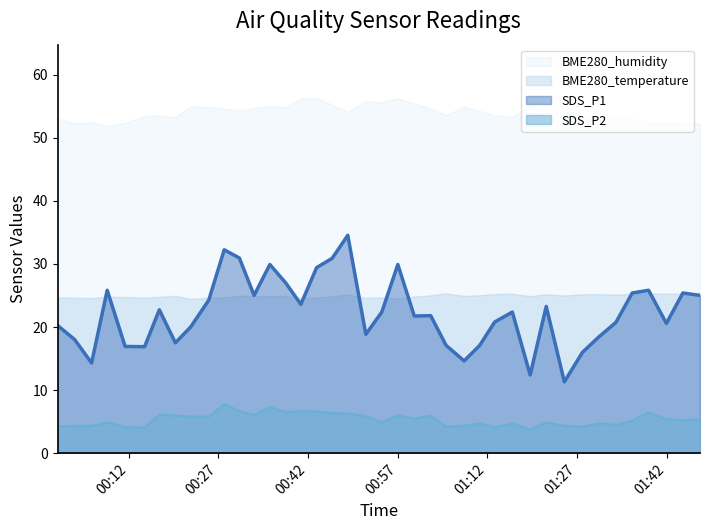

What is the greatest value displayed?

56.3